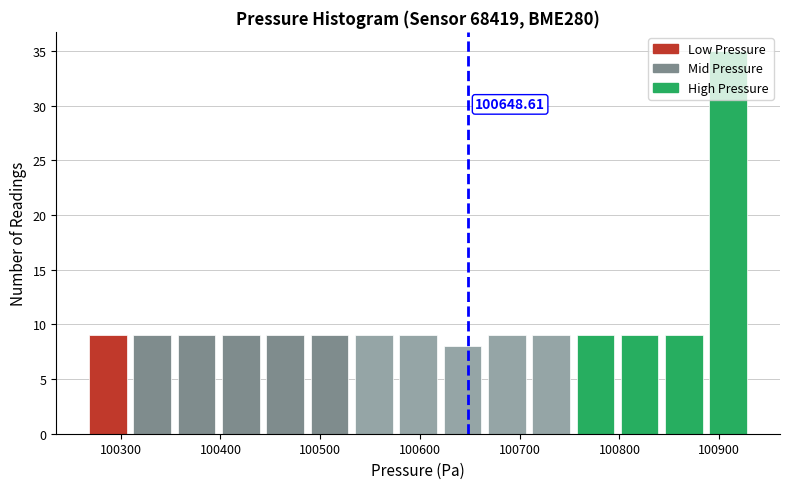

Over which range of the x-axis is the bar tallest?

100890 to 100930